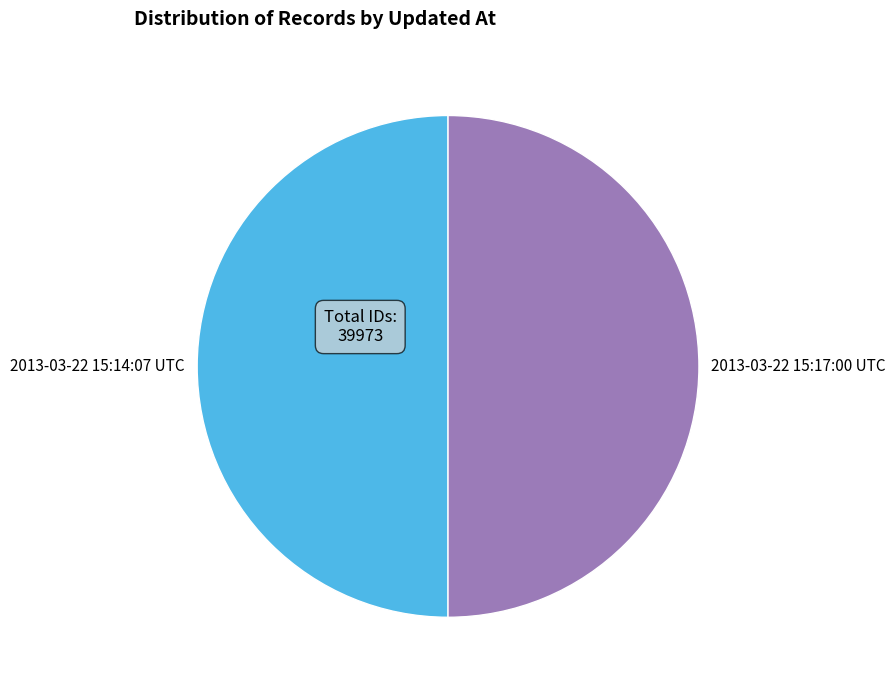

Do 2013-03-22 15:14:07 UTC and 2013-03-22 15:17:00 UTC together represent more than half of the pie?

Yes